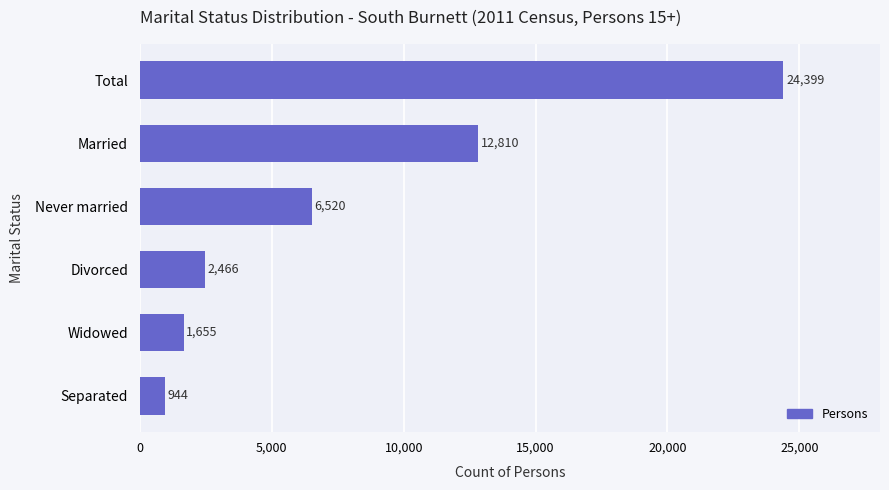

Reading bottom to top, list all the values displayed in this chart.

944	1655	2466	6520	12810	24399